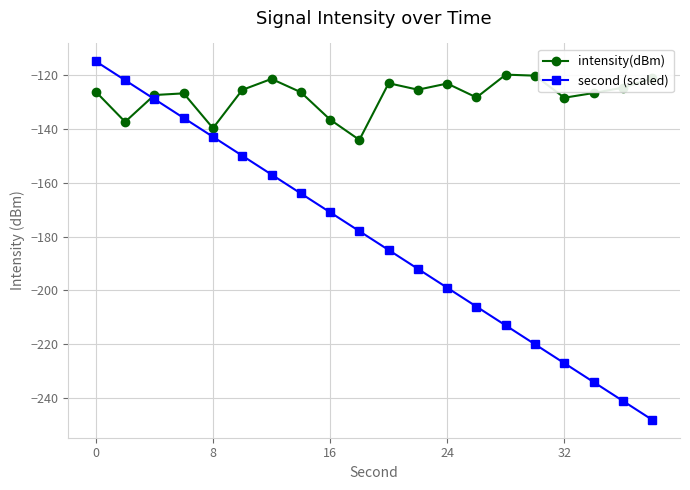

Which series has the largest total across all categories?

intensity(dBm)